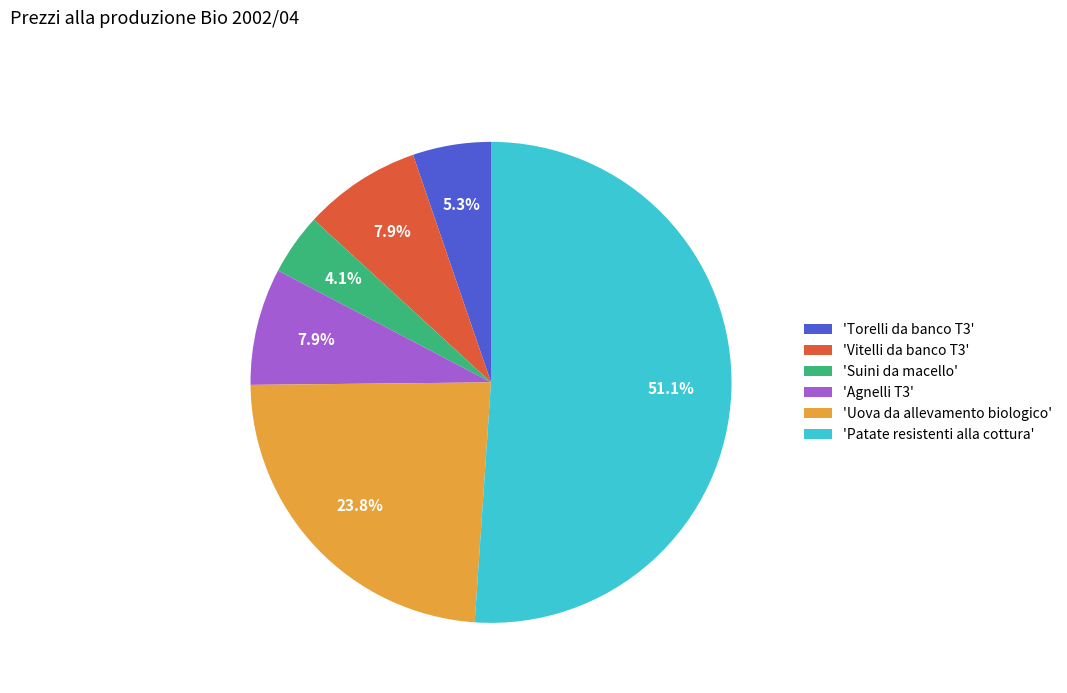

Between 'Agnelli T3' and 'Uova da allevamento biologico', which is larger?

'Uova da allevamento biologico'